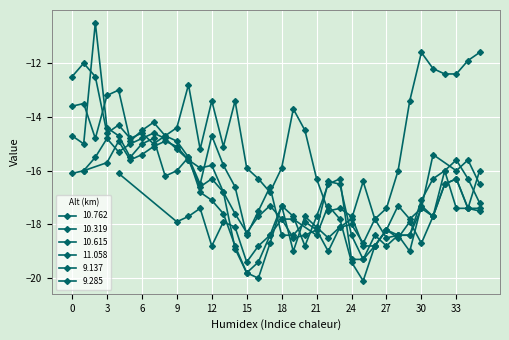

How many times do 9.137 and 9.285 cross each other?

12